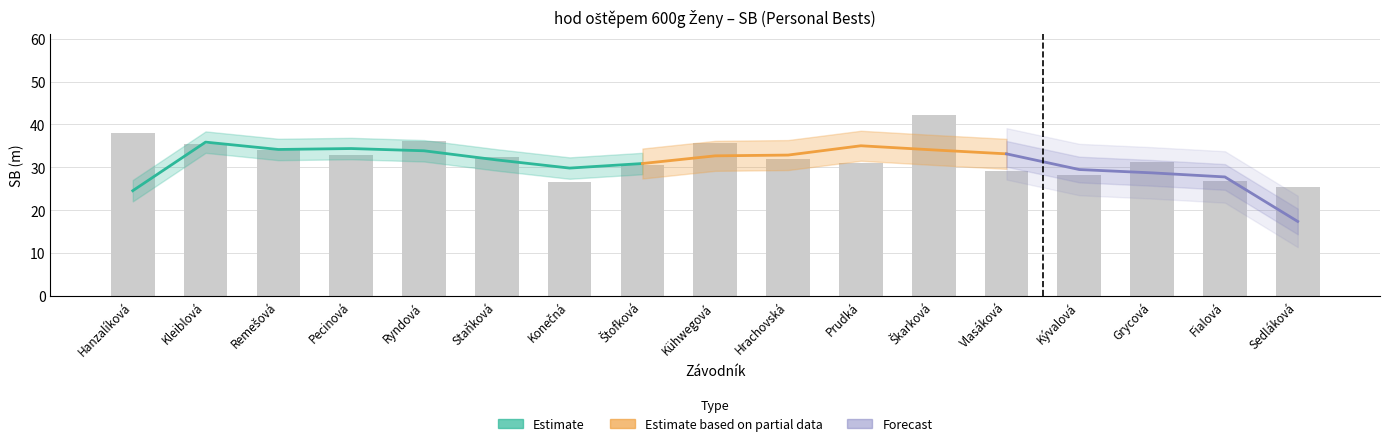

True or false: the data shows 31.2 at Grycová.

True